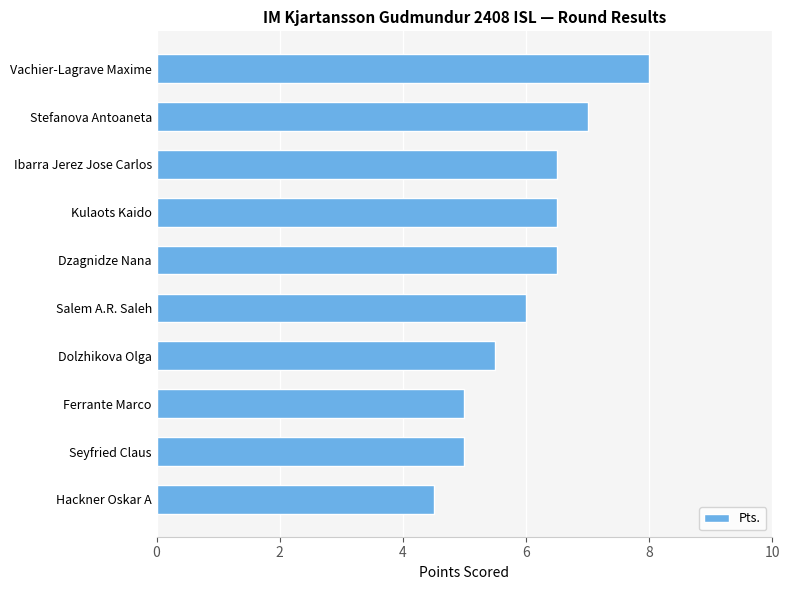

Which has a higher value, Salem A.R. Saleh or Vachier-Lagrave Maxime?

Vachier-Lagrave Maxime